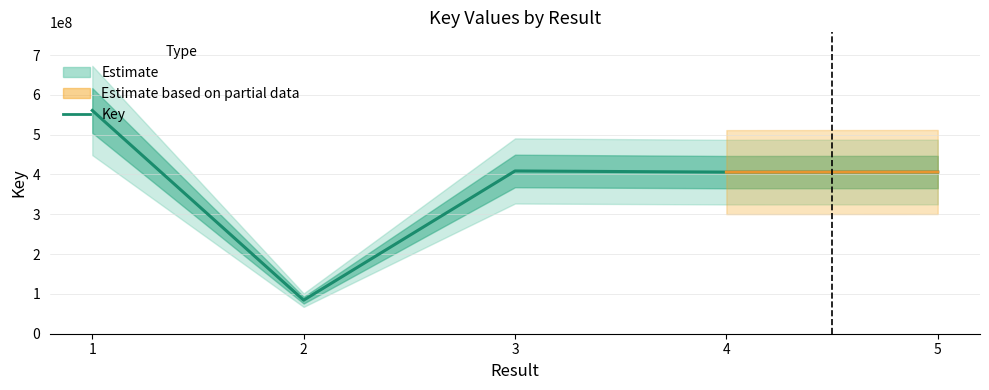

List the labels in order of value, largest first.

1, 3, 5, 4, 2